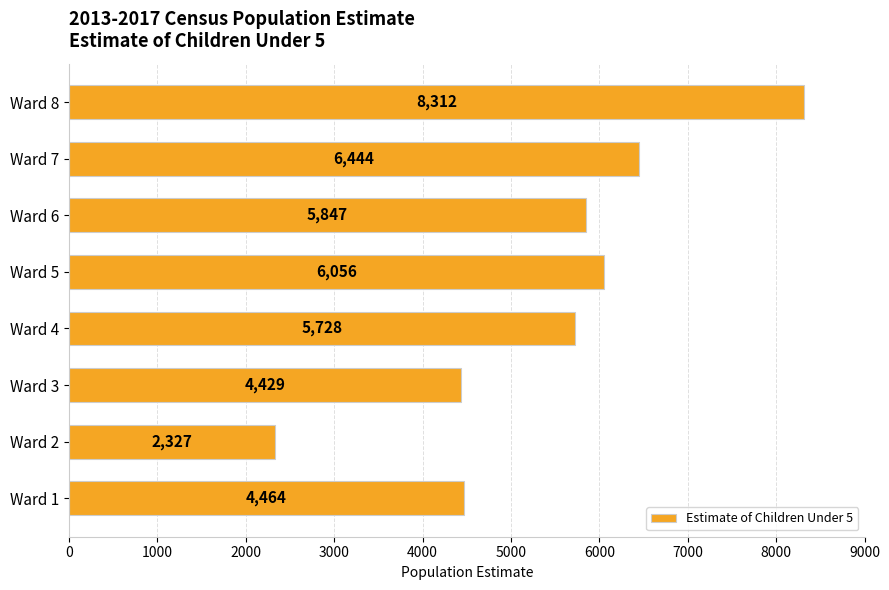

Which has a higher value, Ward 7 or Ward 3?

Ward 7